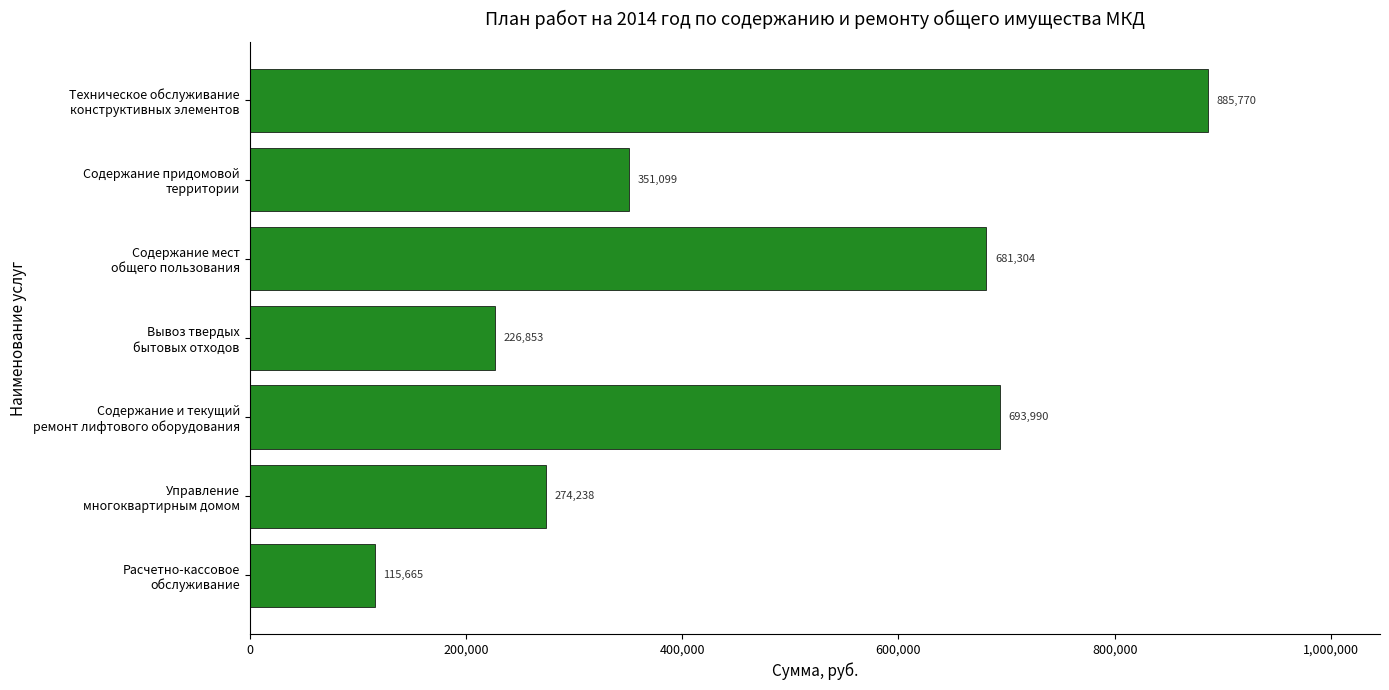

What is the smallest value displayed?

115664.9